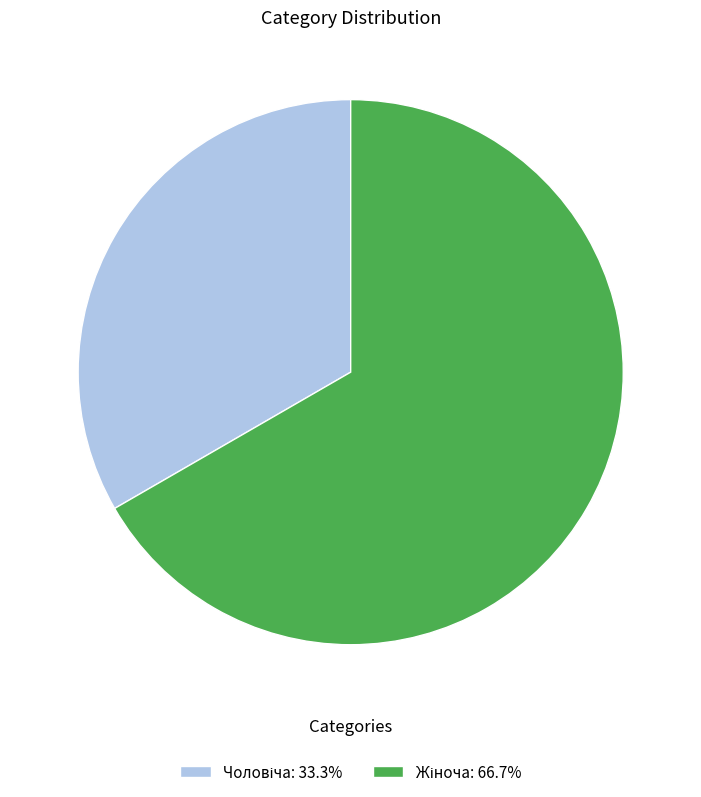

How many slices are in this pie chart?

2